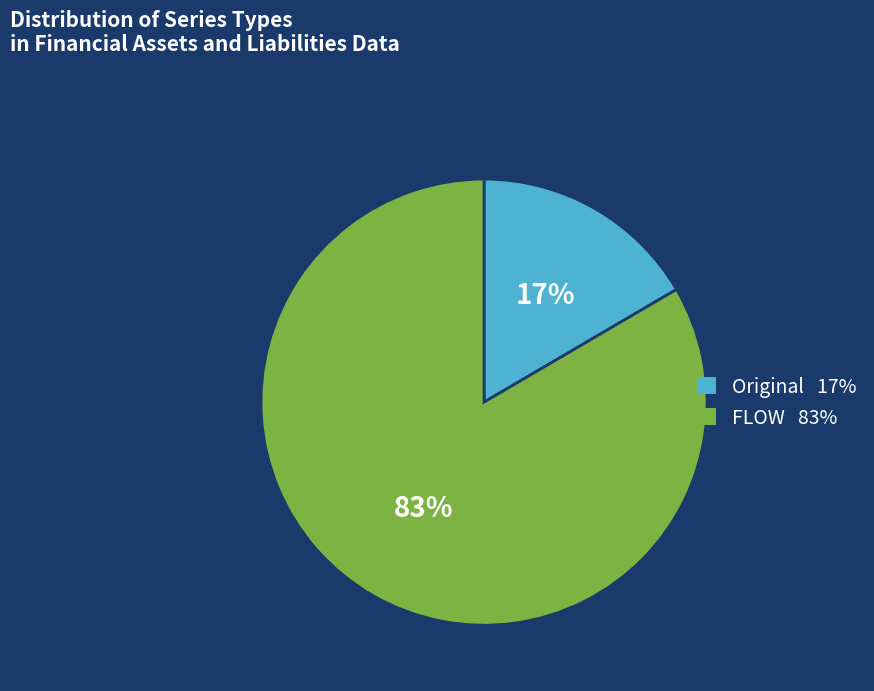

Is there any slice that represents more than half of the pie?

Yes